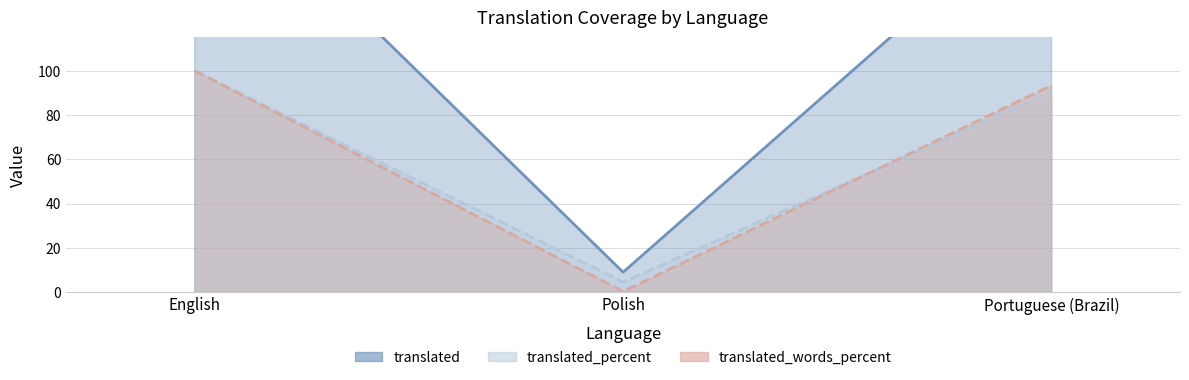

What is the lowest value of the translated_percent series?

4.5